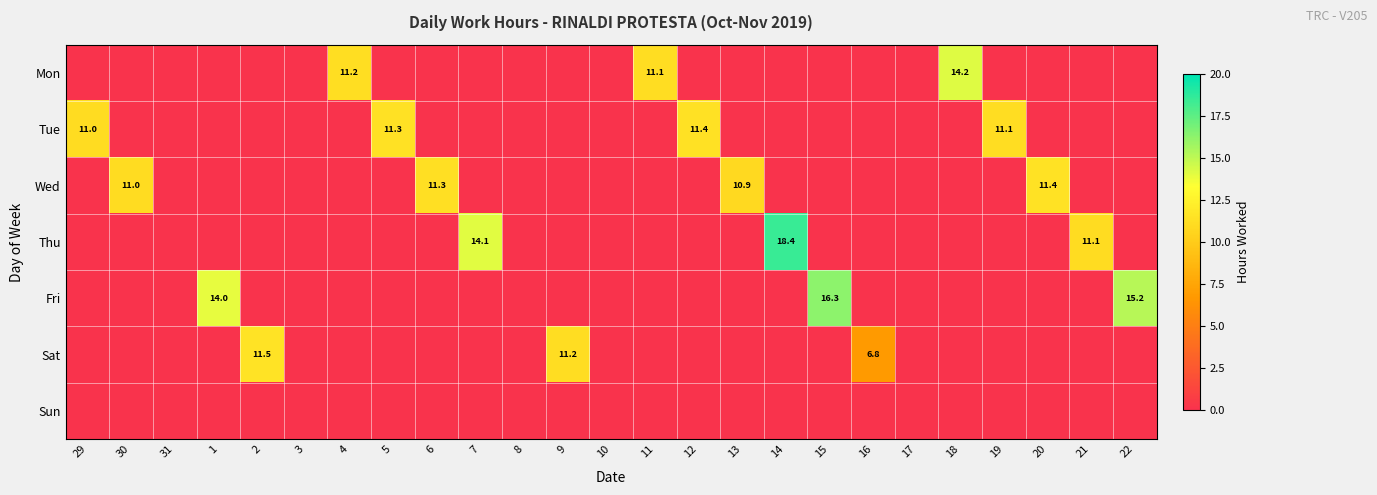

What is the difference between the maximum and second lowest values in the Sat series?

11.5